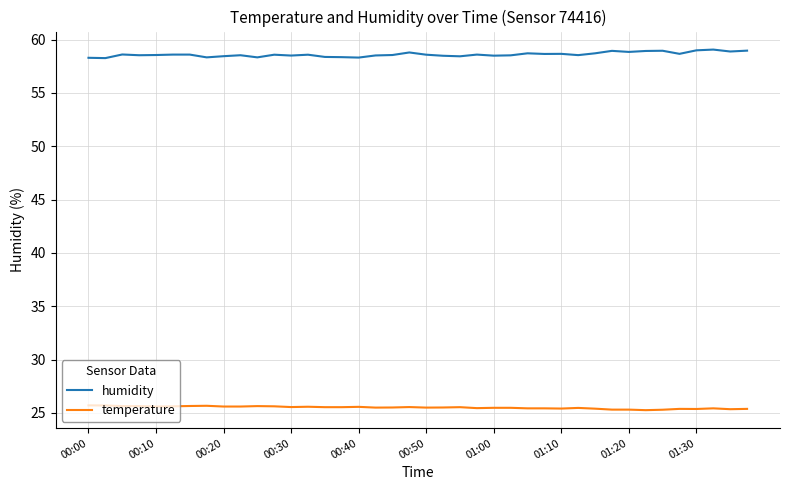

How many temperature values are between 25 and 26?

40